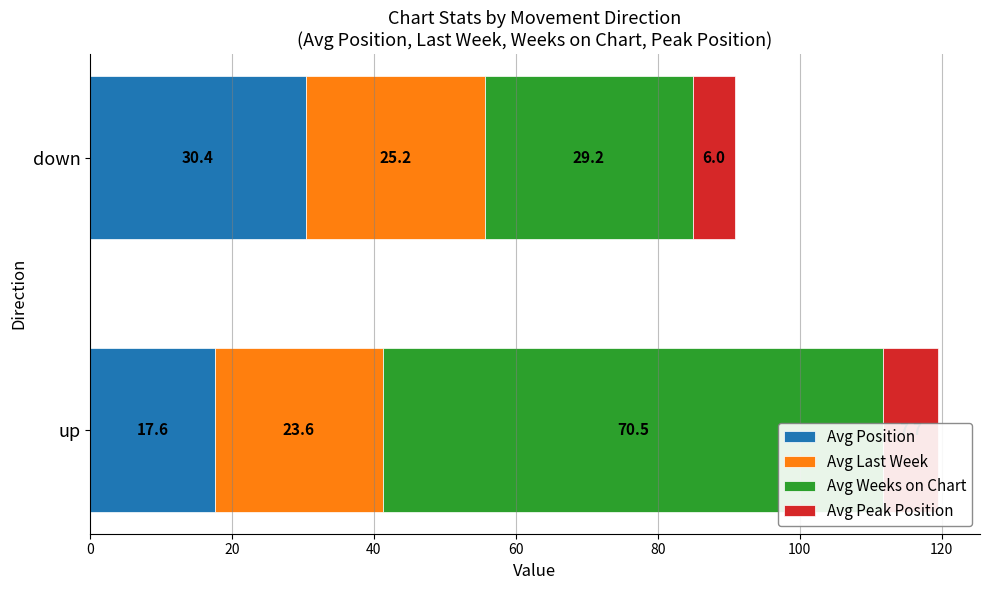

At how many categories does at least one series exceed 8?

2